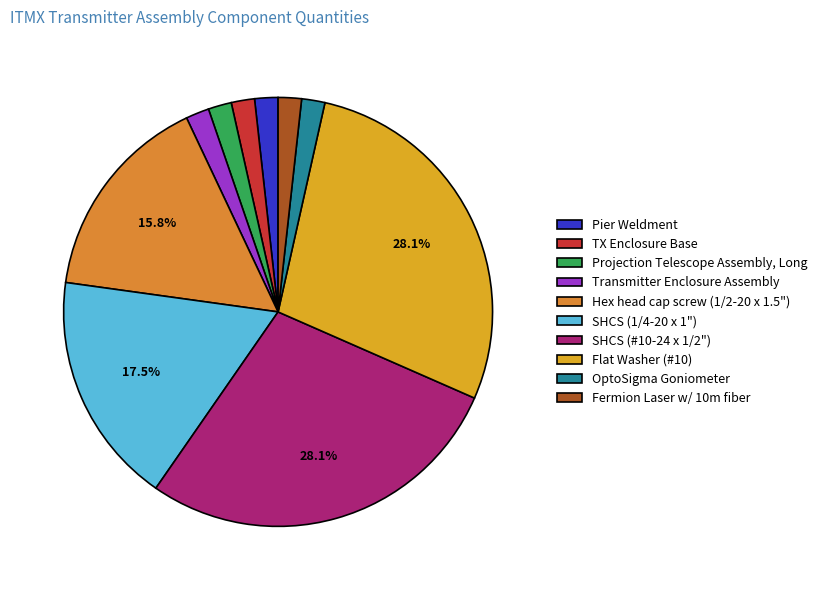

Is Fermion Laser w/ 10m fiber the majority of the pie?

No